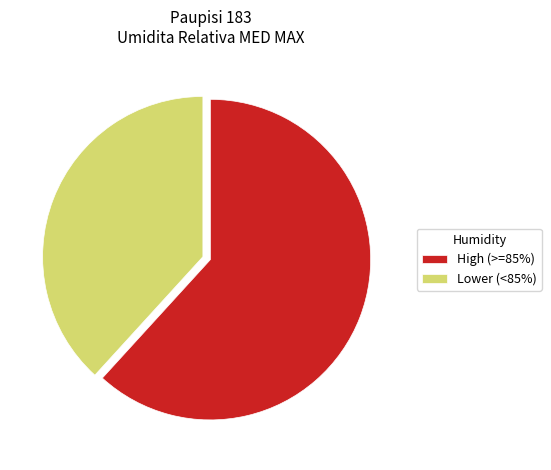

Which category has the biggest portion of the pie?

High (>=85%)